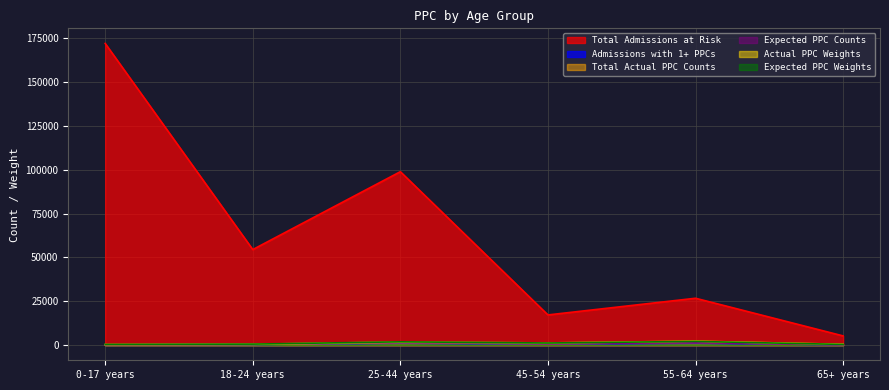

What is the value of the Actual PPC Weights point at the 2nd from the left?

536.9